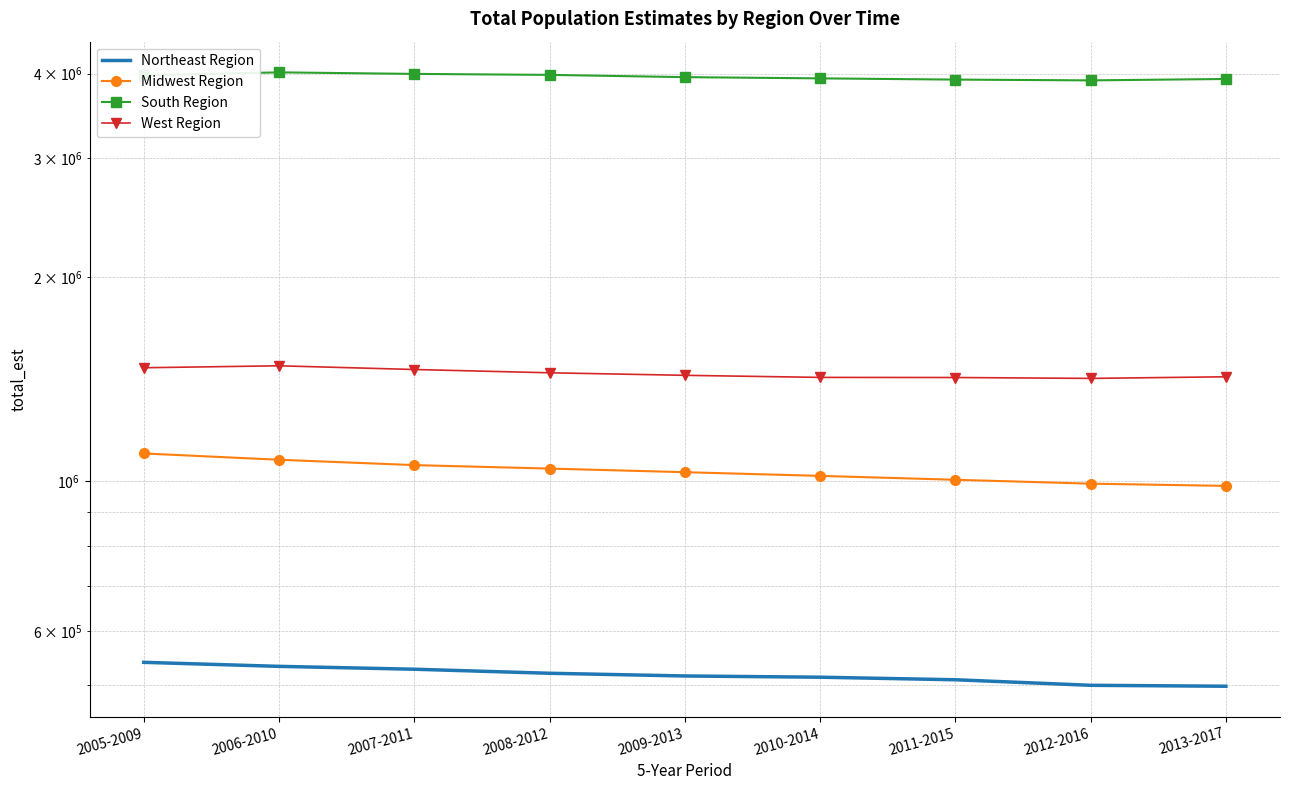

What is the average value of the Northeast Region series?

516681